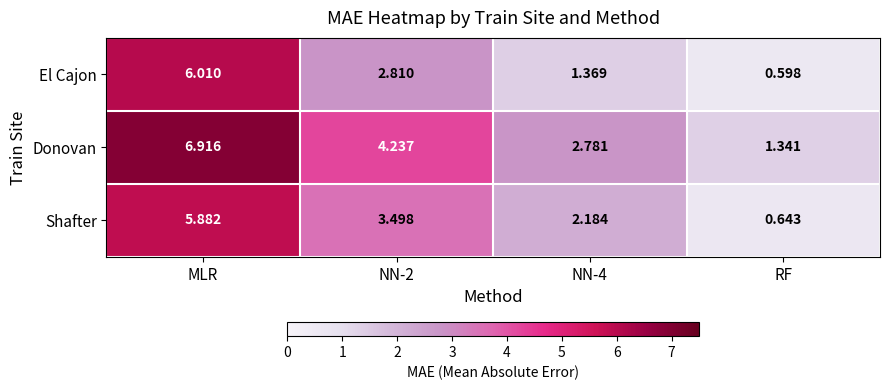

Which category has the highest value in the Donovan series?

MLR